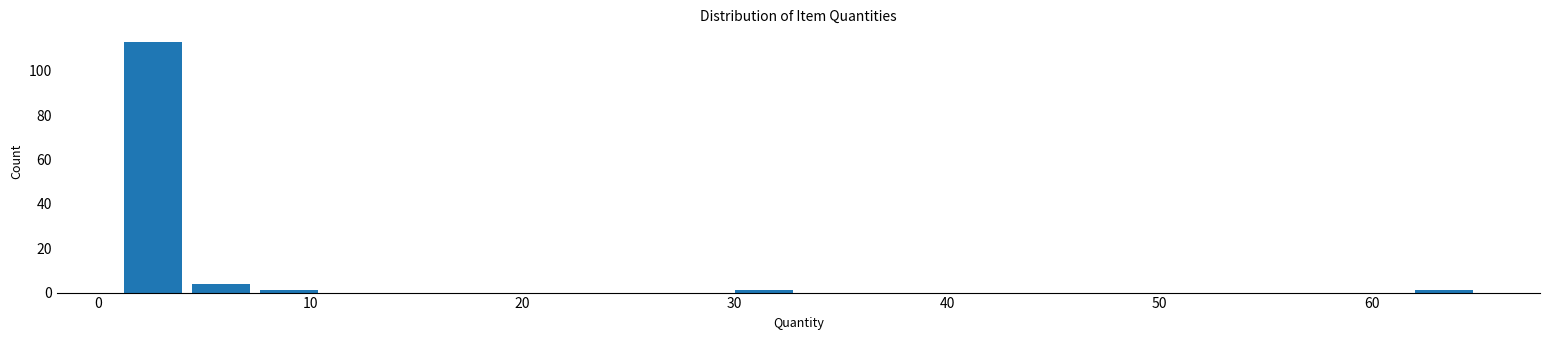

Read against the x-axis, roughly where is the centre of the tallest bar?

3